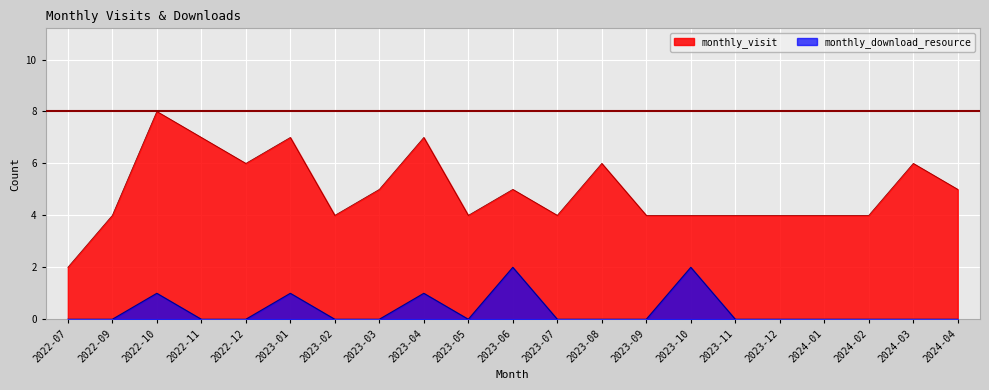

What is the difference between the highest and lowest values at 2023-12?

4